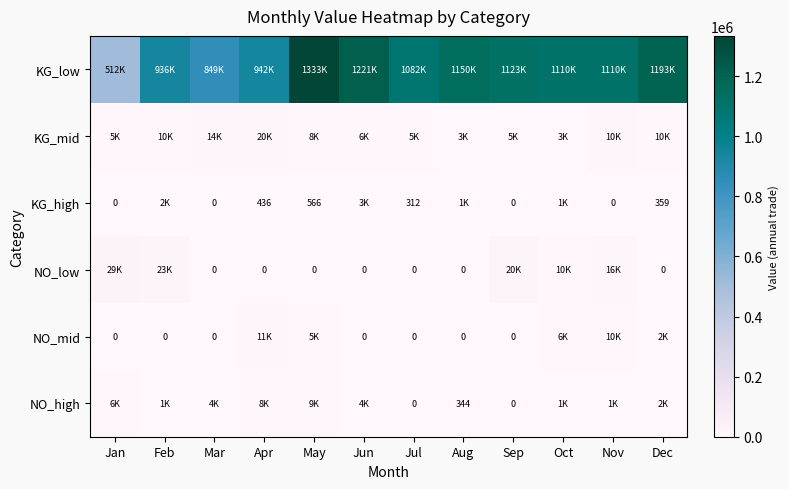

What is the sum of the KG_high values at Mar and May?

566